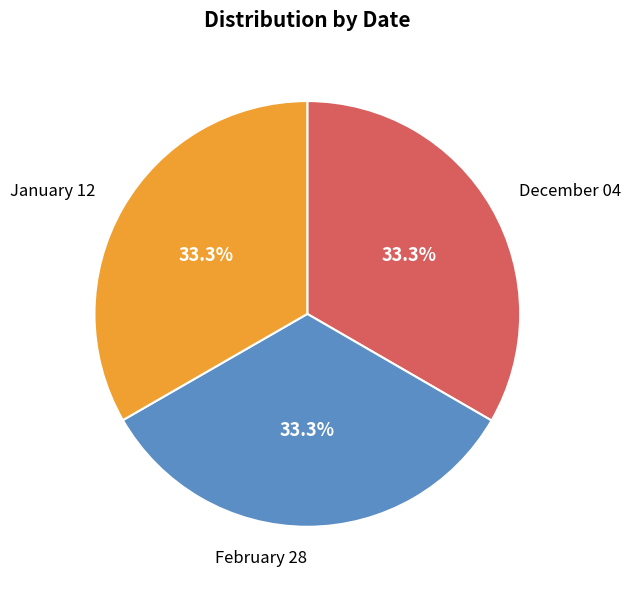

What percentage is the February 28 slice, to the nearest percent?

33%